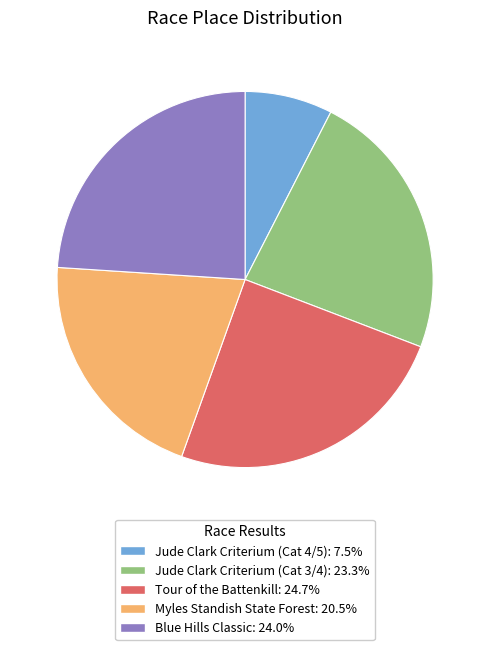

Which category has the smallest portion of the pie?

Jude Clark Criterium (Cat 4/5)